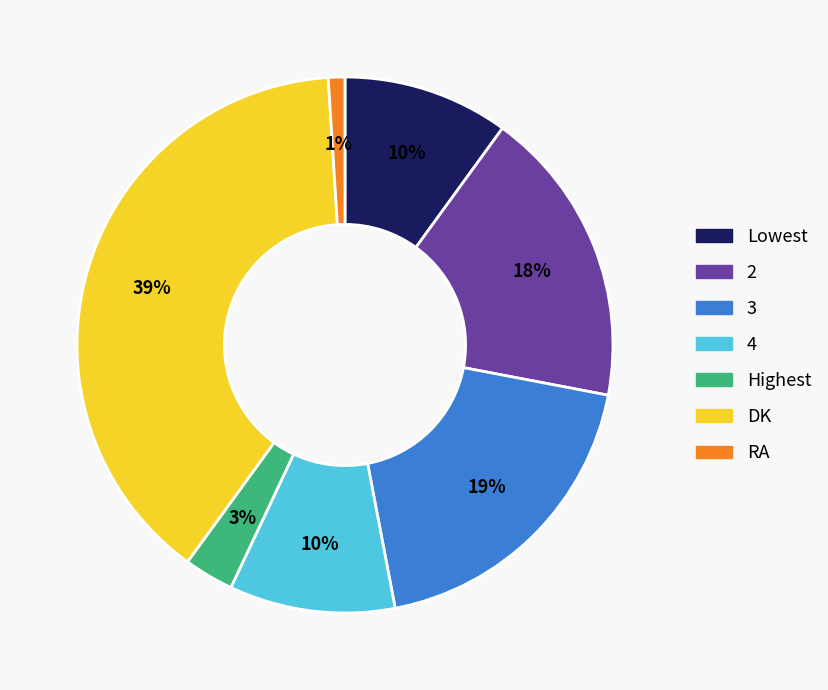

Which category has the smallest portion of the pie?

RA